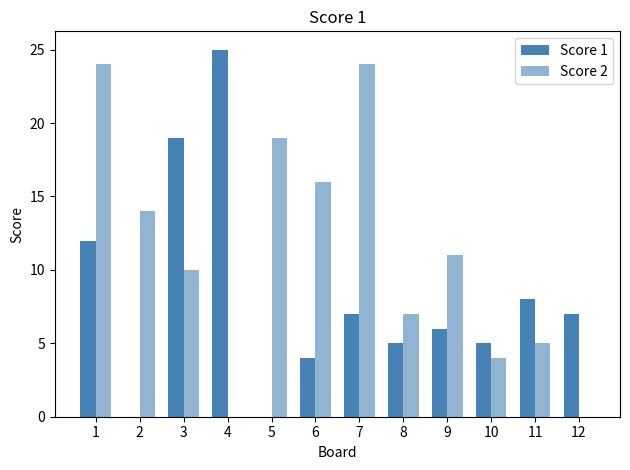

Between 10 and 2, which is larger?

10